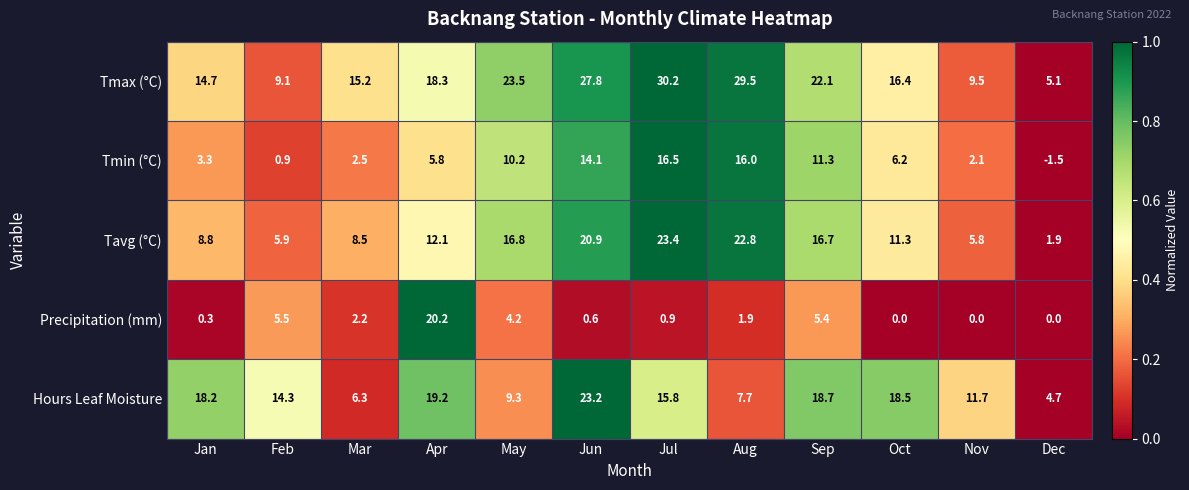

What is the spread (max minus min) of values at Apr?

14.4